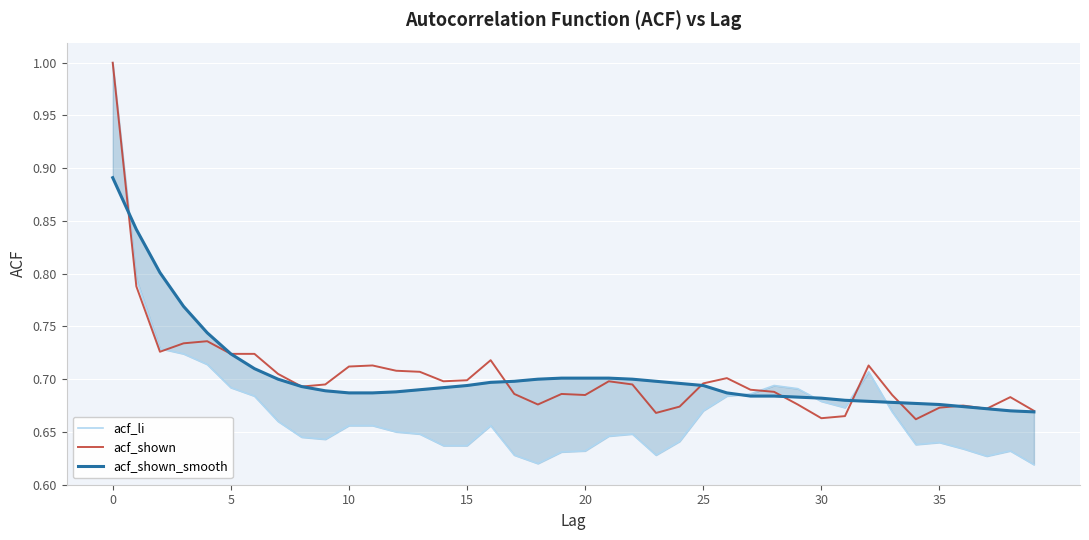

What is the sum of all acf_shown values?

28.2